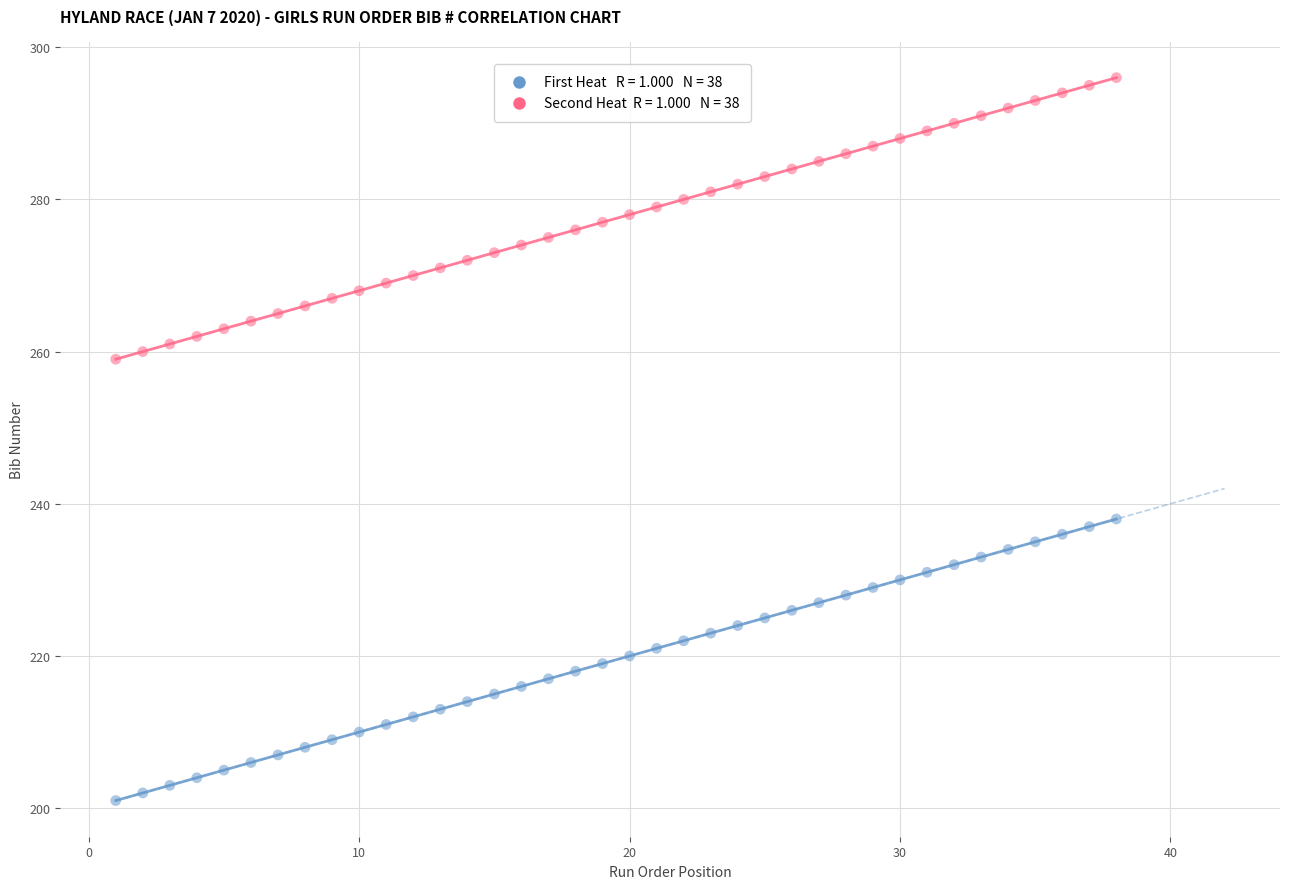

Across all data points, what is the range of Y values (max minus min)?

95